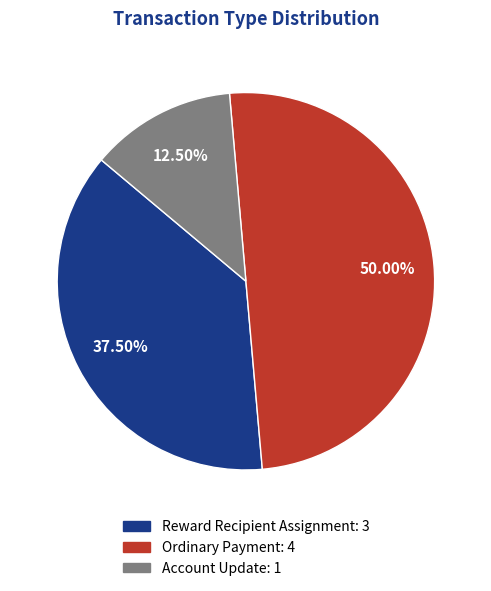

What is the smallest slice in the pie chart?

Account Update